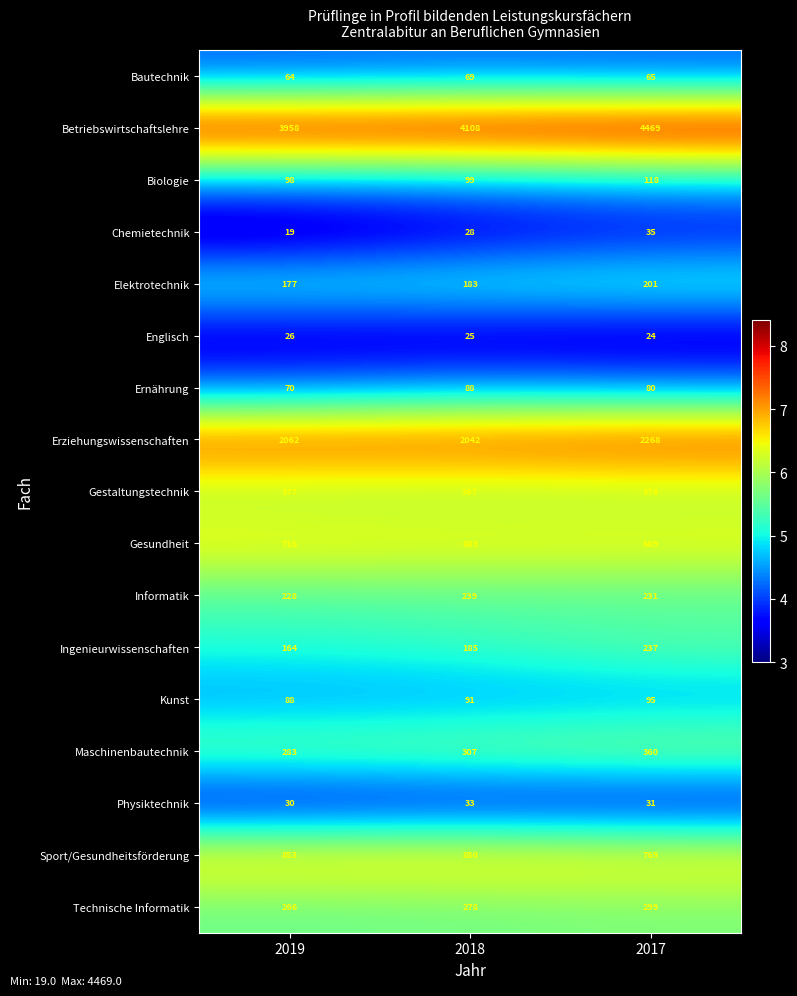

Which series has the largest range (max minus min)?

Betriebswirtschaftslehre